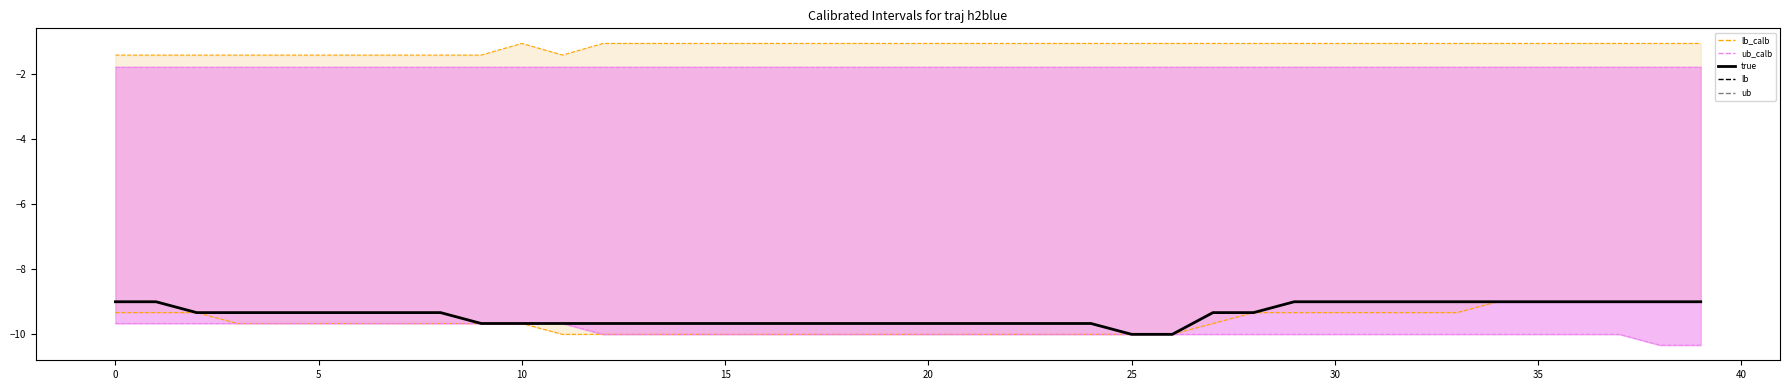

True or false: lb has more than 2 interior local peaks.

False